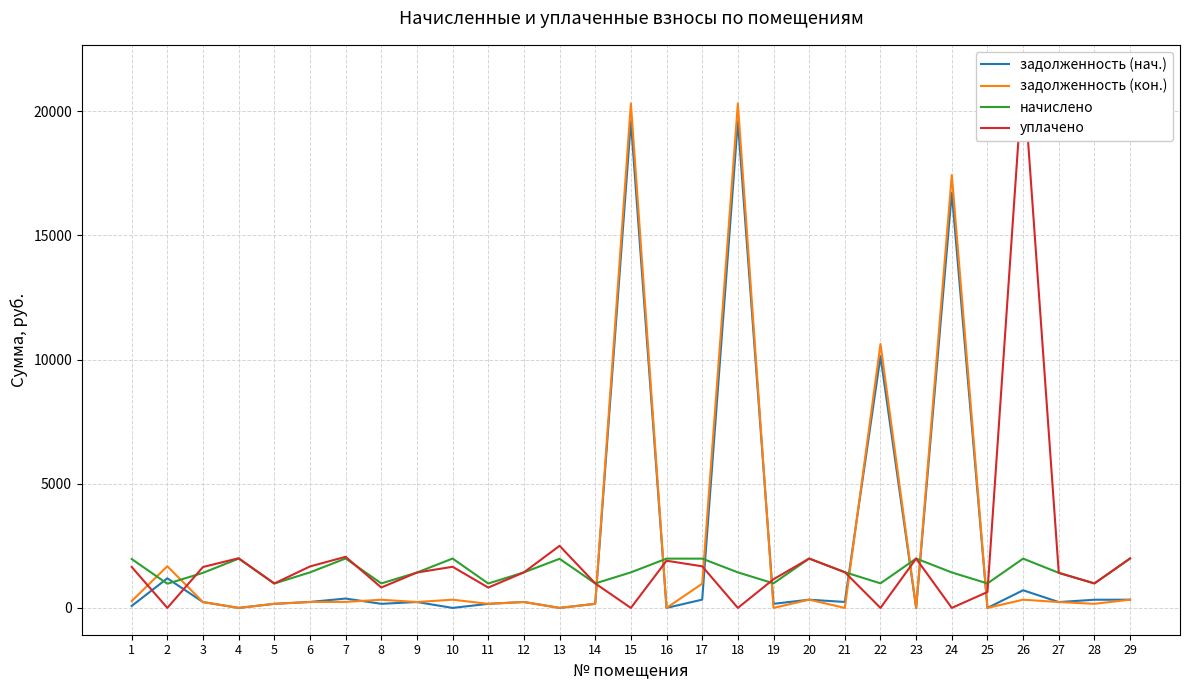

At which category does the chart reach its peak across all series?

26